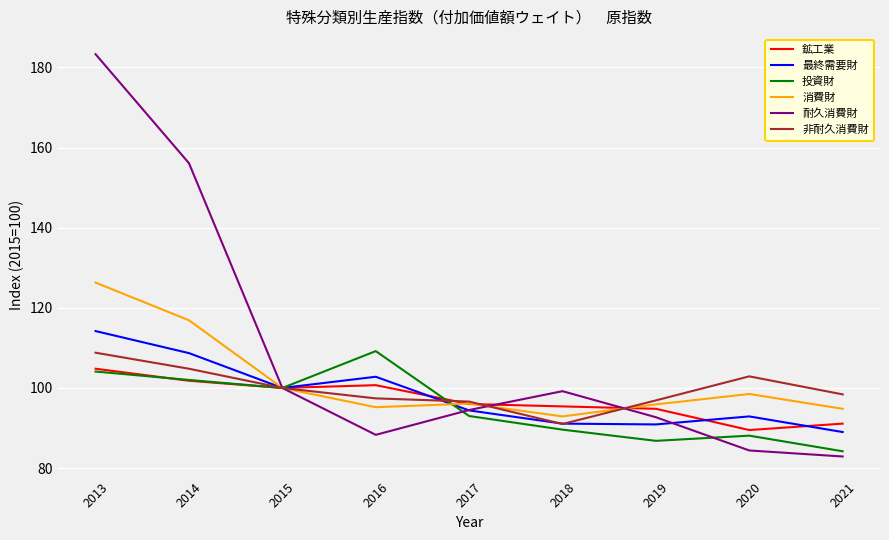

Between 2019 and 2020, which series saw the biggest shift?

耐久消費財